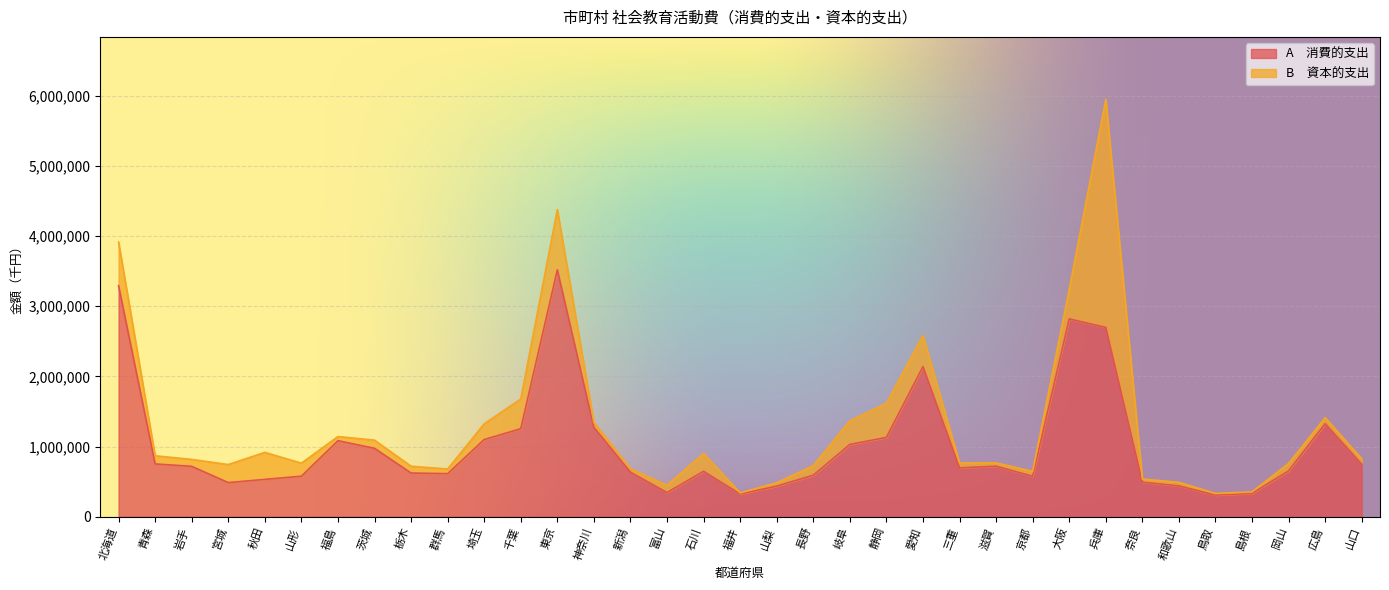

What is the average value?

1025169